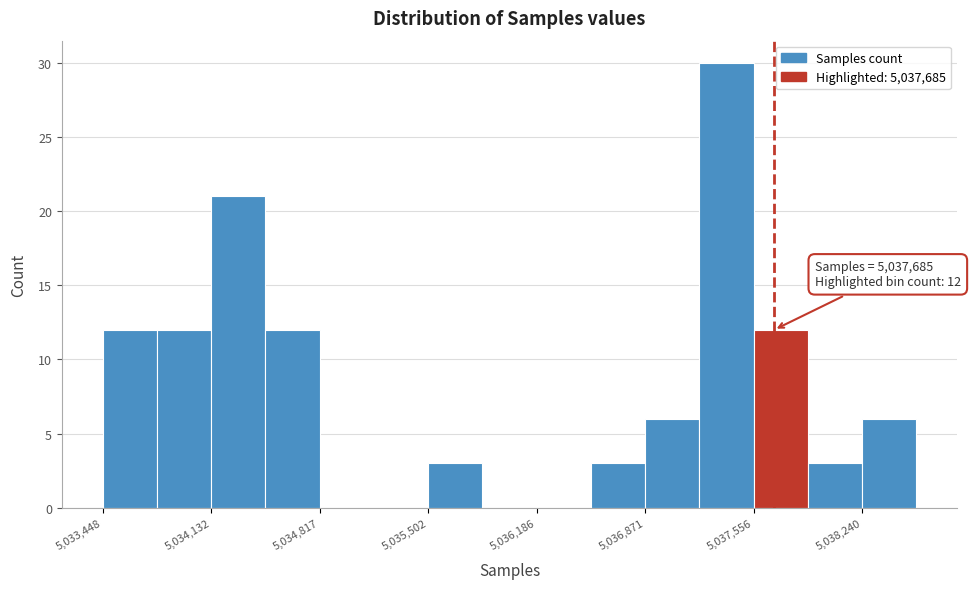

Around what value on the x-axis is the tallest bar? Give the approximate position of its centre, as read against the axis.

5037400